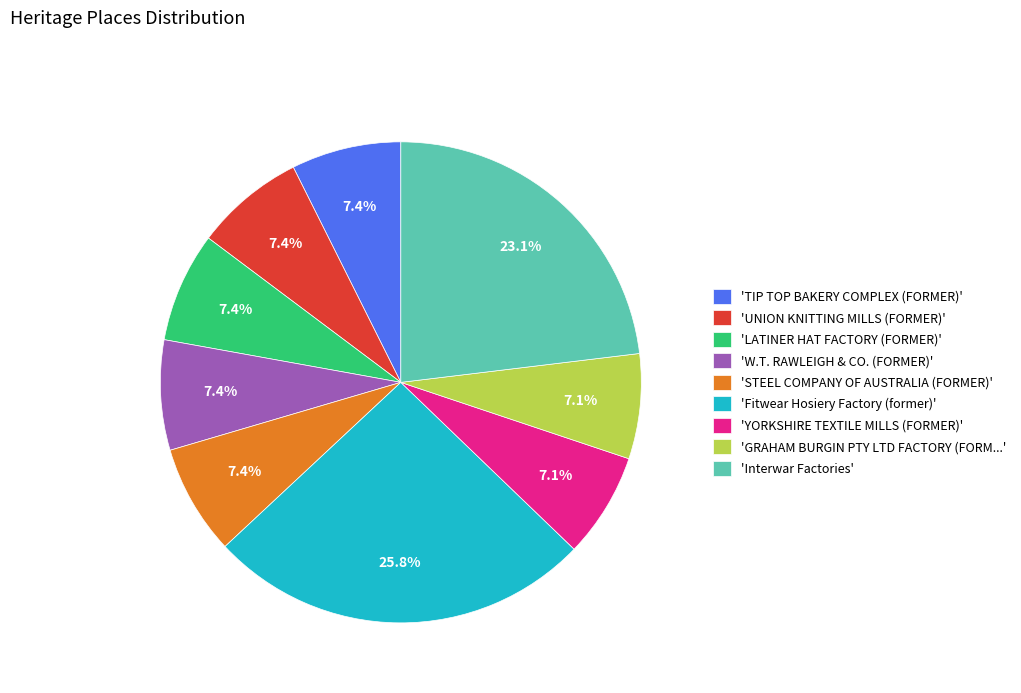

Does any single category account for the majority?

No